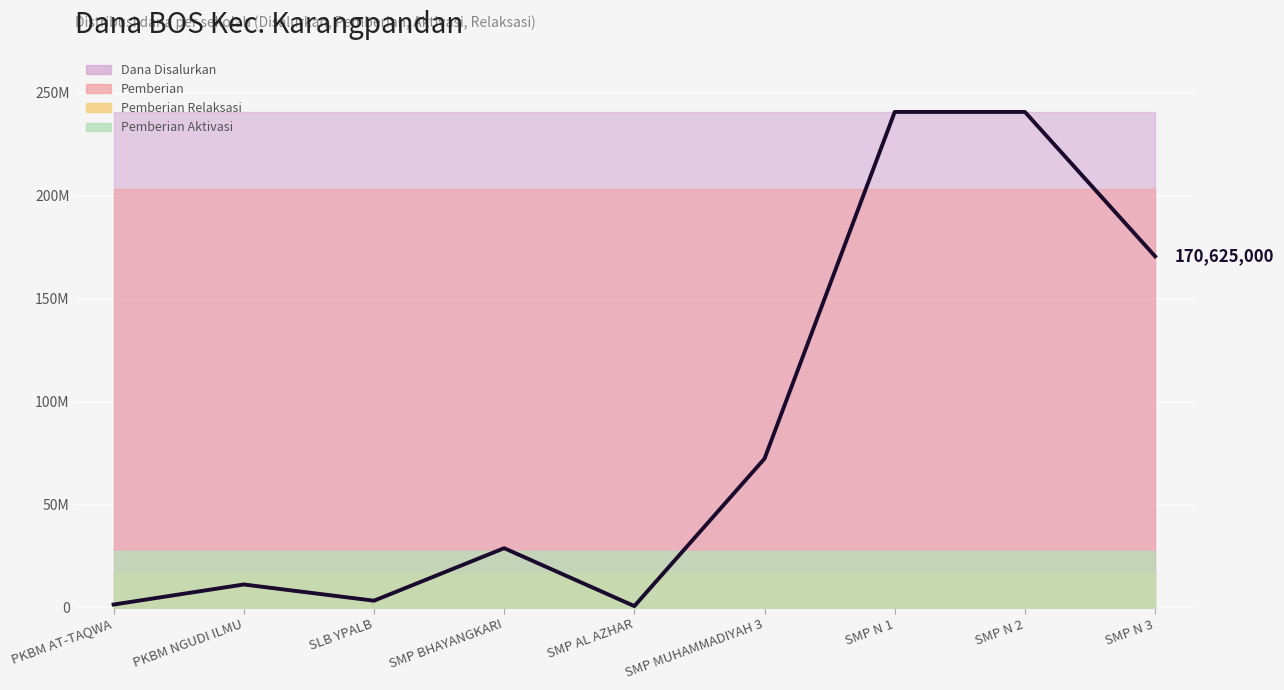

What position from the right is PKBM AT-TAQWA?

9